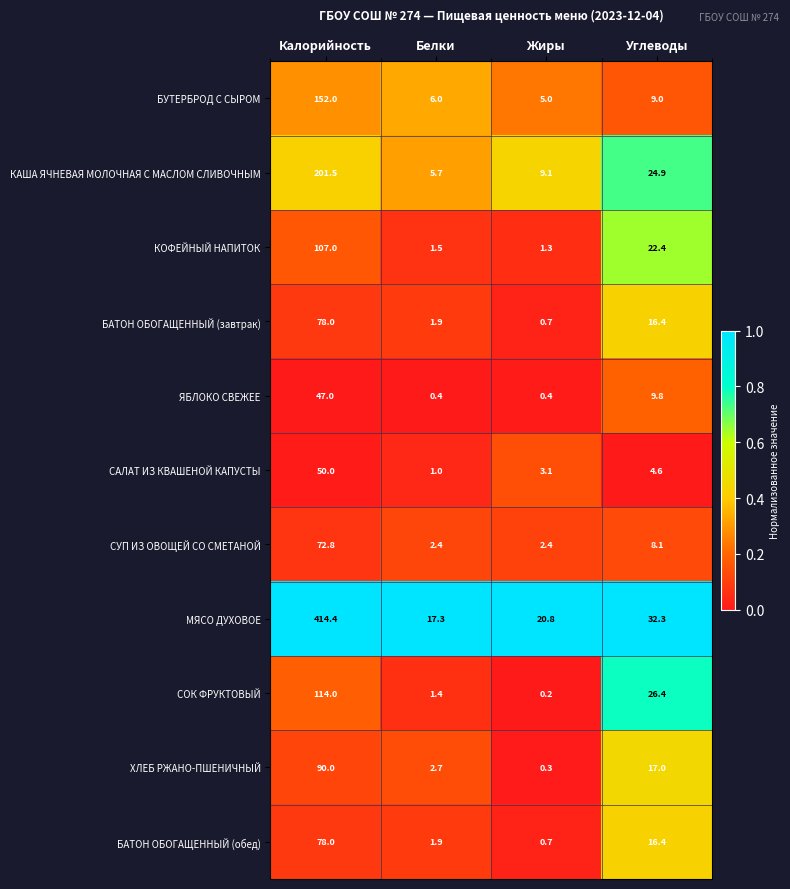

What is the difference between the second highest and minimum values in the МЯСО ДУХОВОЕ series?

15.0